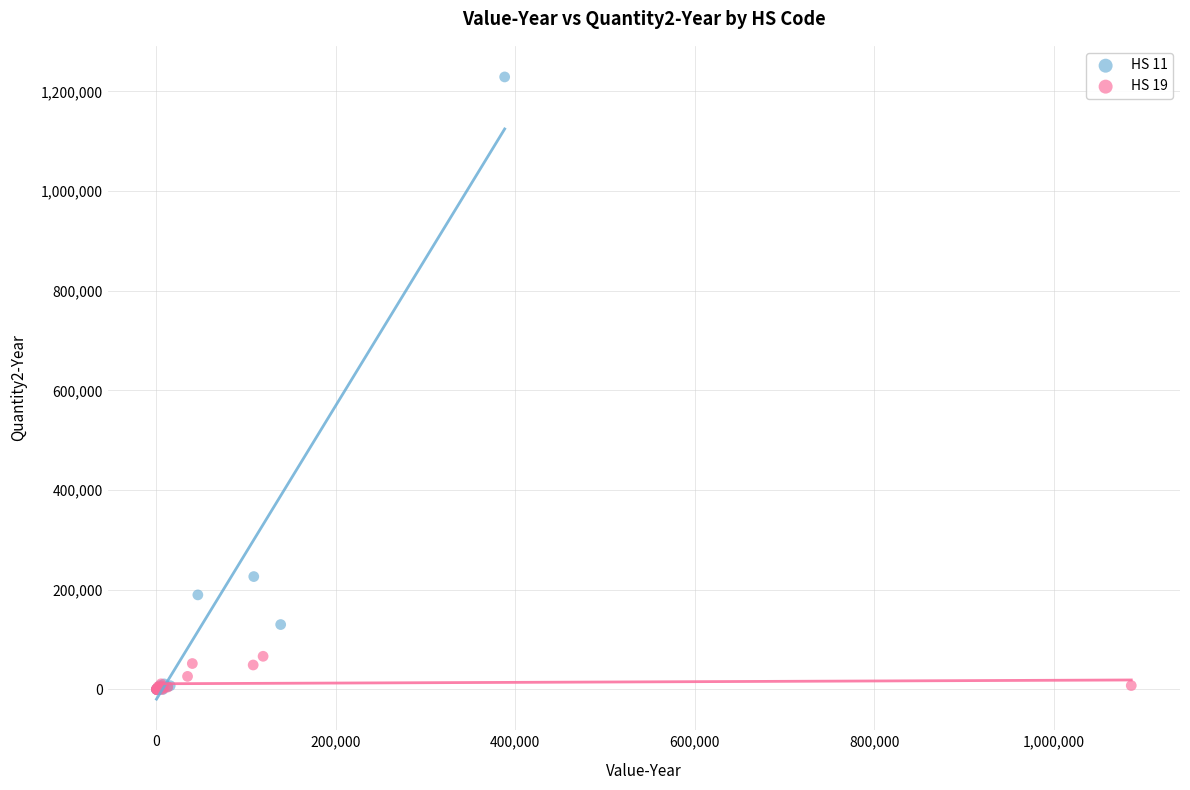

Which series has the widest spread of Y values?

HS 11